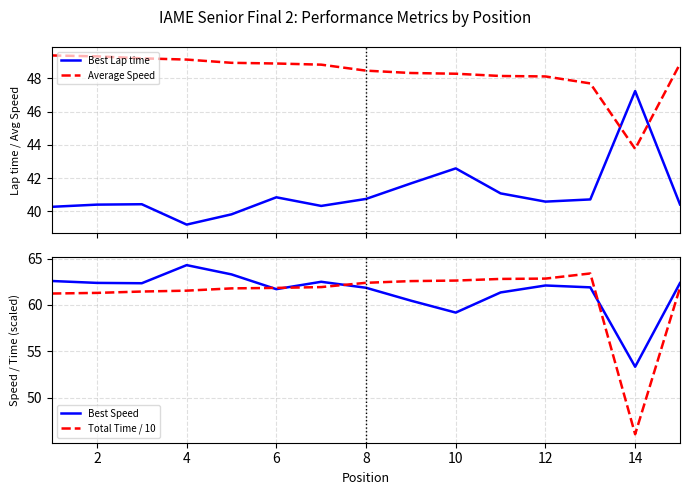

Reading left to right, transcribe all the data shown in this chart.

Best Lap time: 40.3	40.4	40.4	39.2	39.8	40.8	40.3	40.7	41.7	42.6	41.1	40.6	40.7	47.2	40.4
Average Speed: 49.4	49.3	49.2	49.1	48.9	48.9	48.8	48.5	48.3	48.3	48.2	48.1	47.7	43.8	48.9
Best Speed: 62.6	62.4	62.3	64.3	63.3	61.7	62.5	61.9	60.5	59.2	61.3	62.1	61.9	53.3	62.4
Total Time / 10: 61.2	61.3	61.4	61.5	61.8	61.8	61.9	62.4	62.6	62.6	62.8	62.8	63.4	46.1	61.9